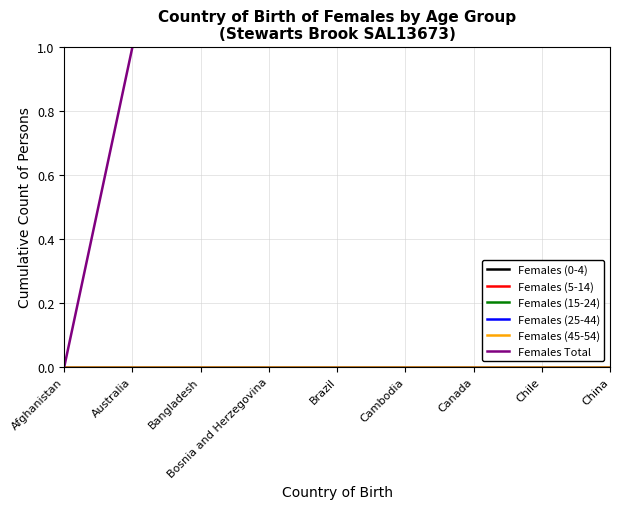

How many lines are shown in the chart?

6